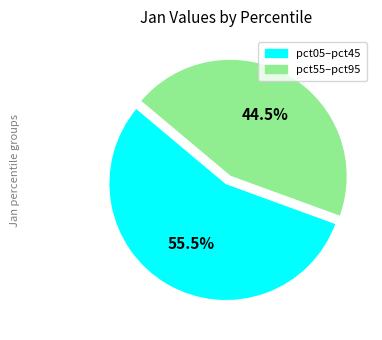

Is there any slice that represents more than half of the pie?

Yes